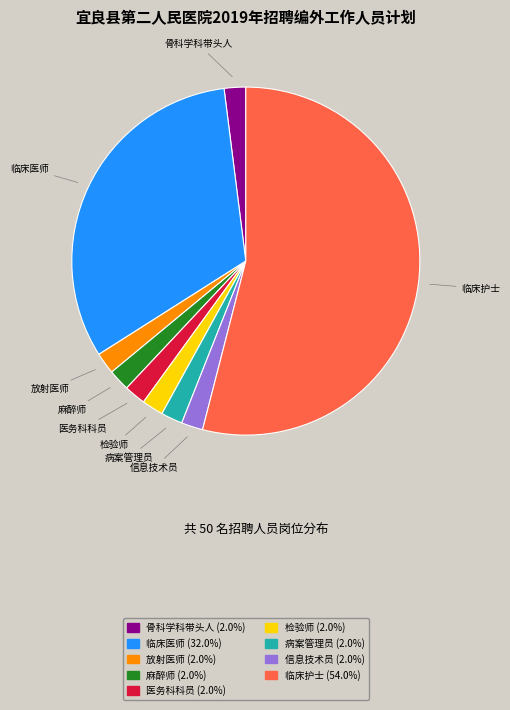

How many segments does this pie chart have?

9